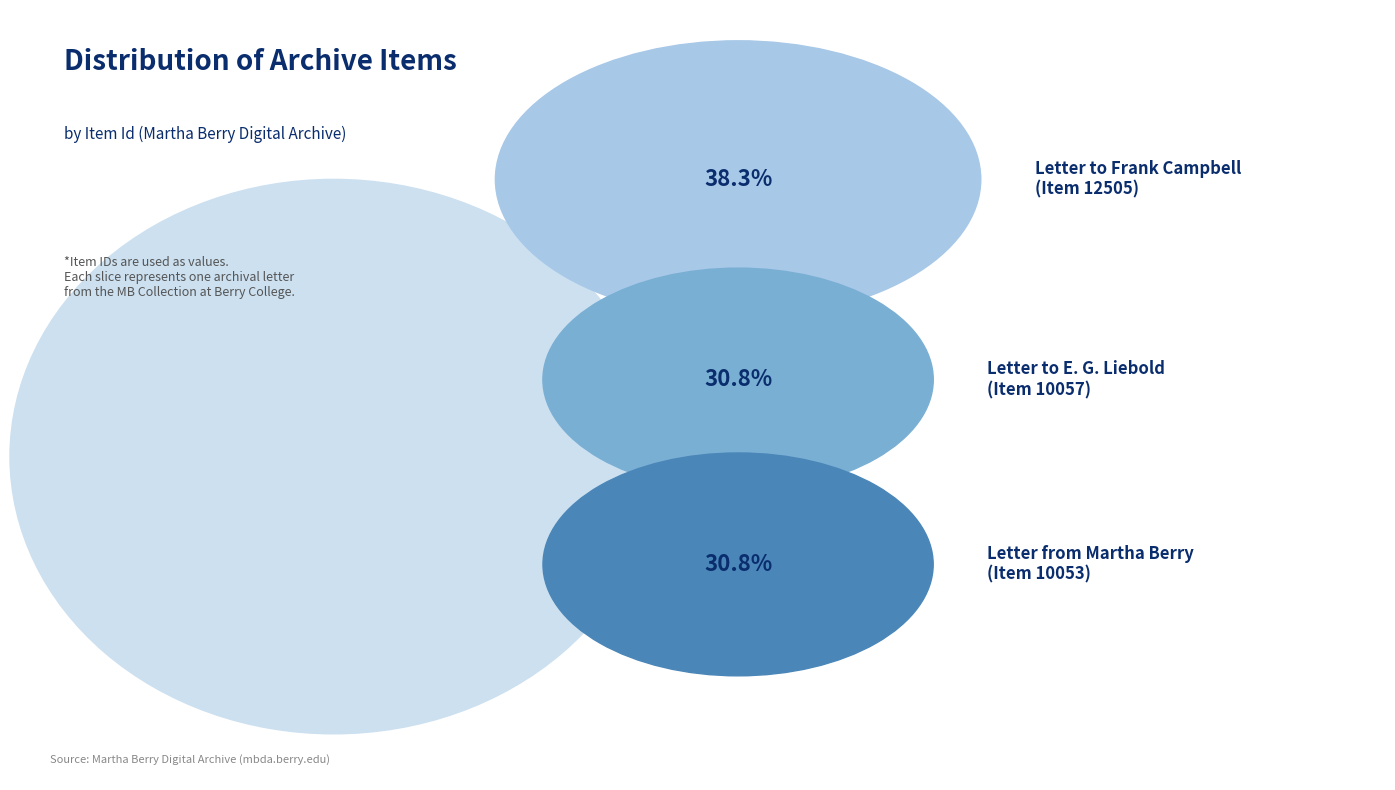

How many segments does this pie chart have?

3